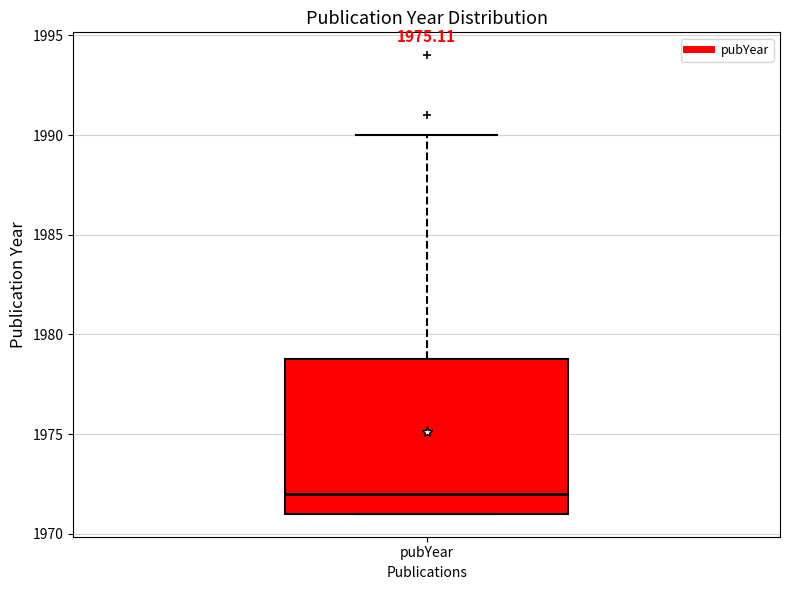

Where is the lower edge of the box for pubYear on the y-axis? The values are not printed on the chart, so give them approximately, as read against the axis.

1971